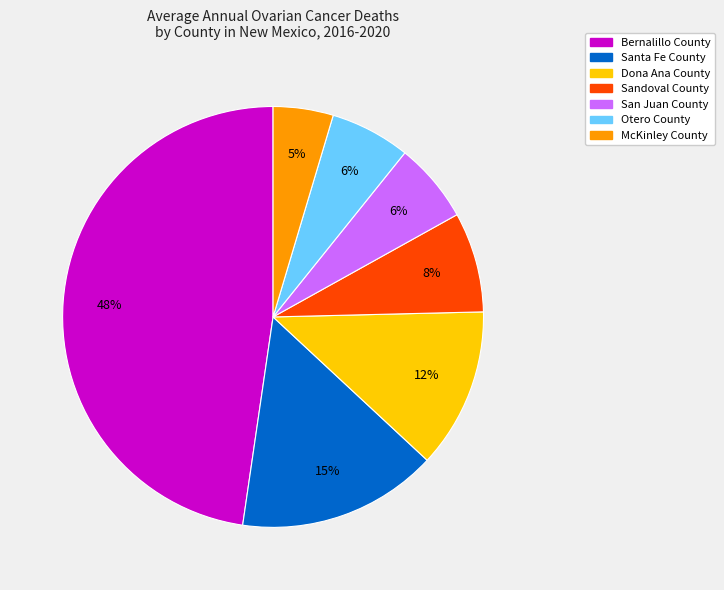

Do McKinley County and Dona Ana County together represent more than half of the pie?

No